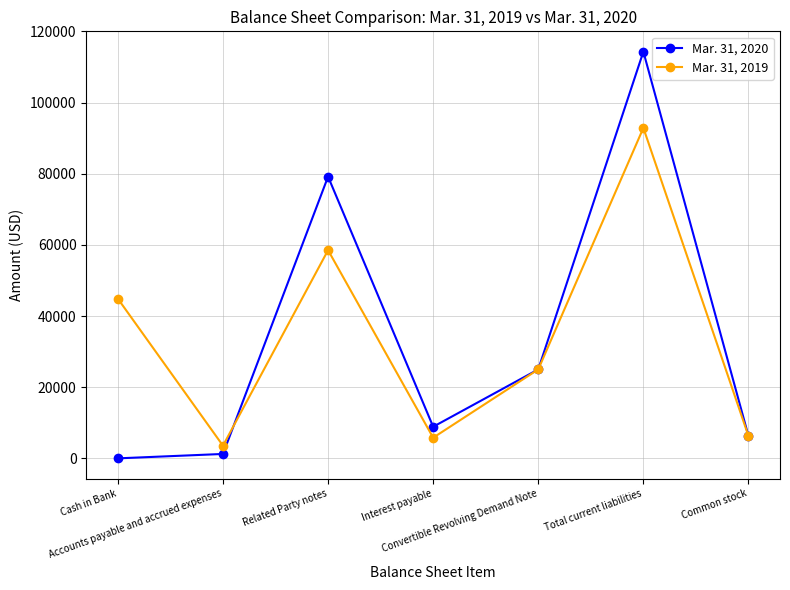

Which series has the largest range (max minus min)?

Mar. 31, 2020